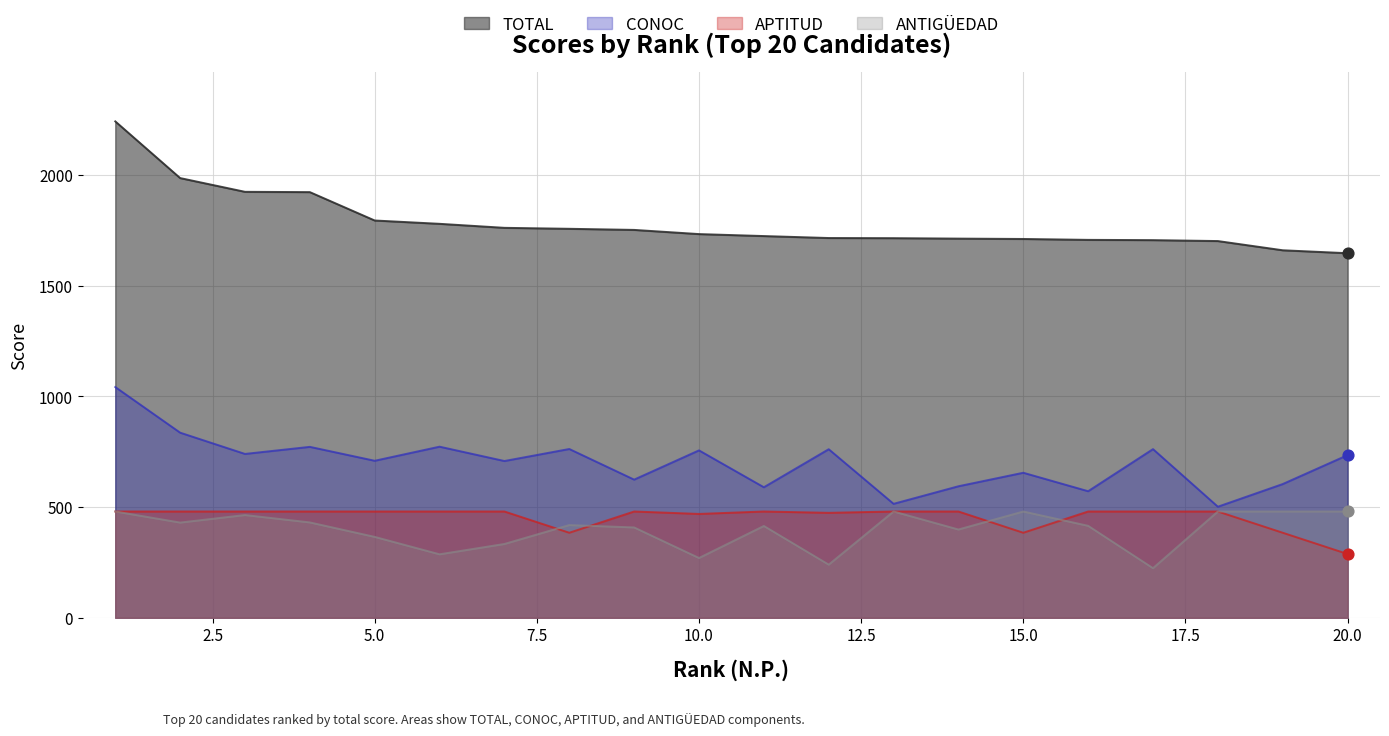

Which series contains the lowest Y value?

ANTIGÜEDAD